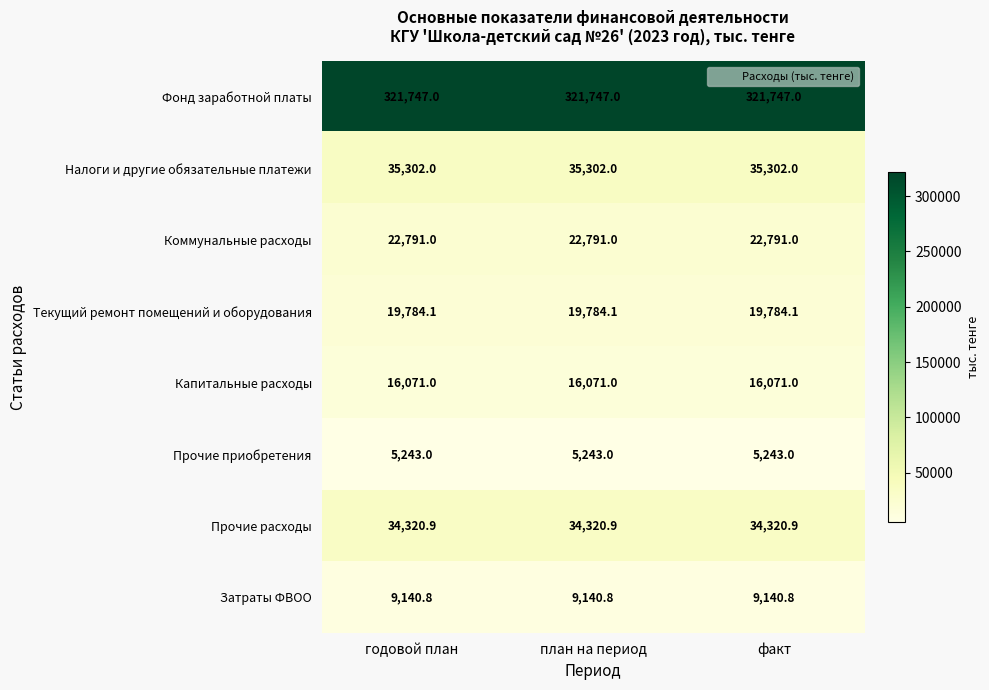

What is the total value across all series at план на период?

464399.8